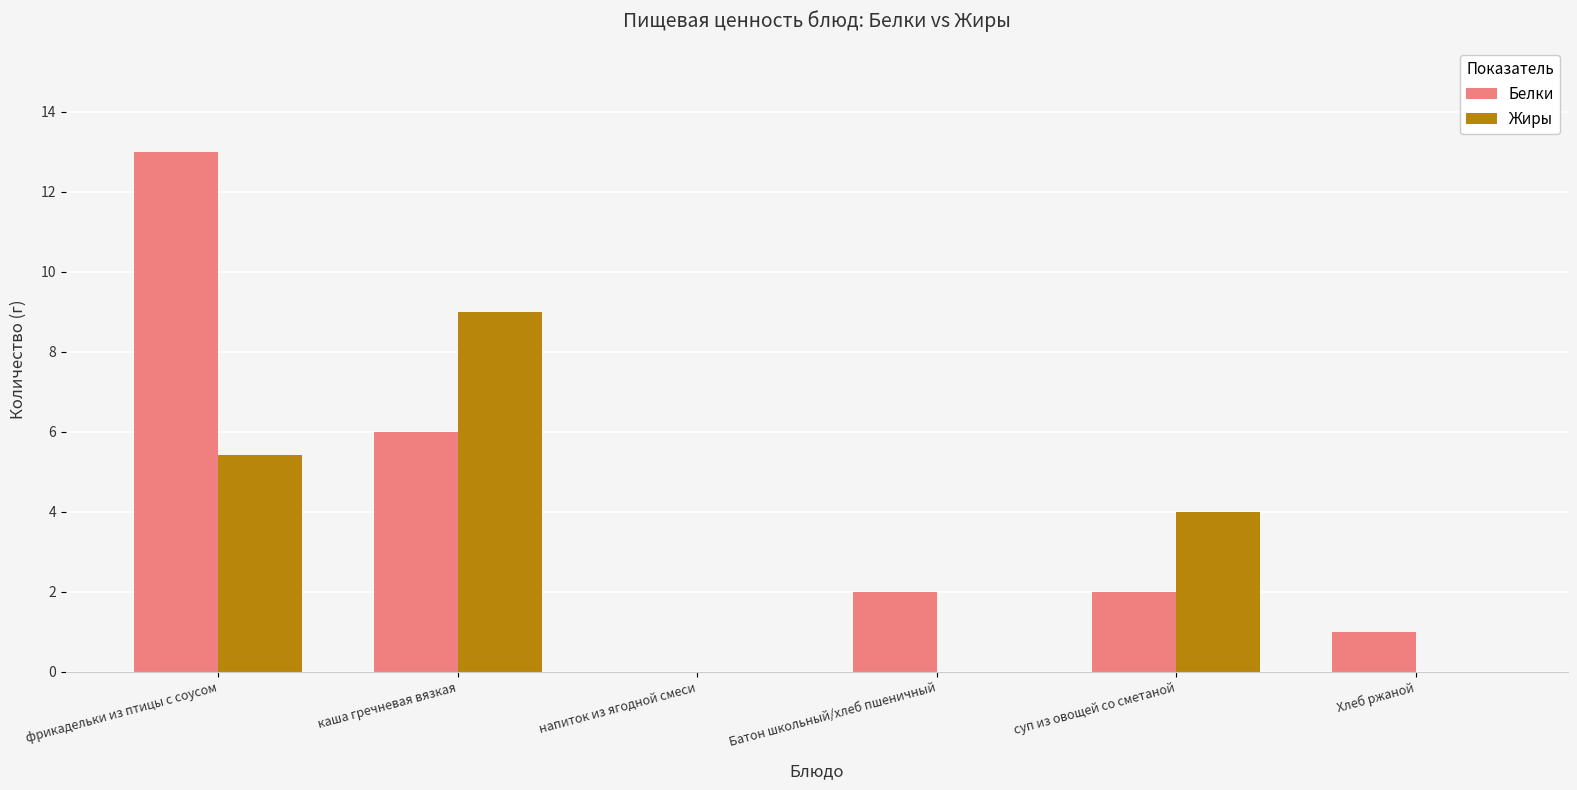

Is it true that Белки equals 0.4 at суп из овощей со сметаной?

False